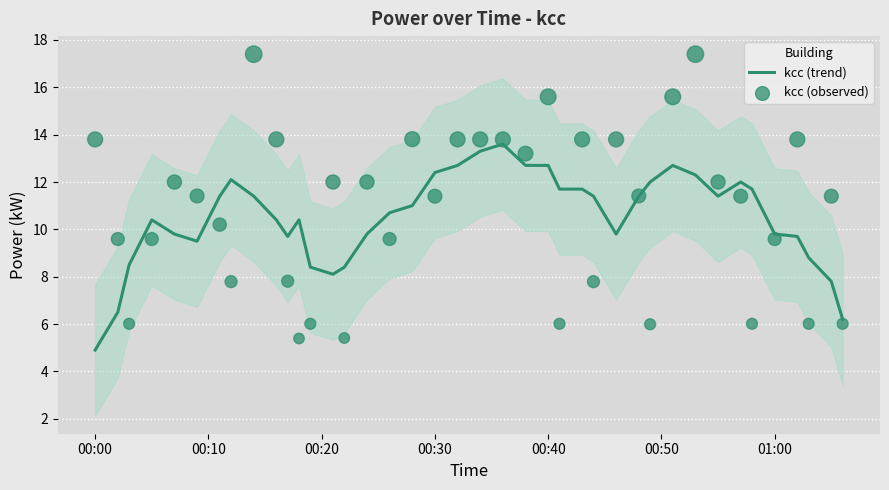

At how many categories does at least one series exceed 5?

40